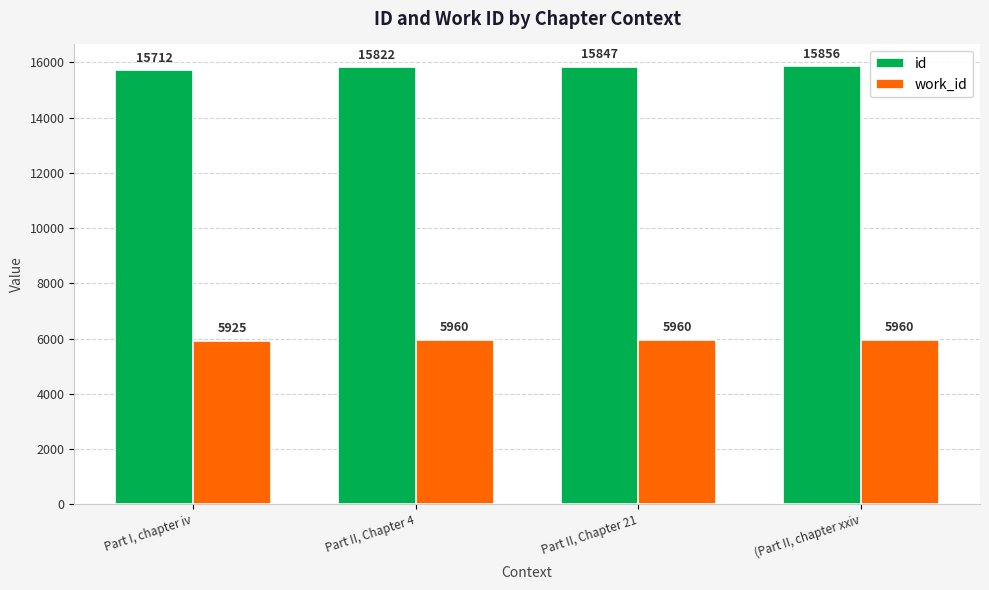

What is the average value of the id series?

15809